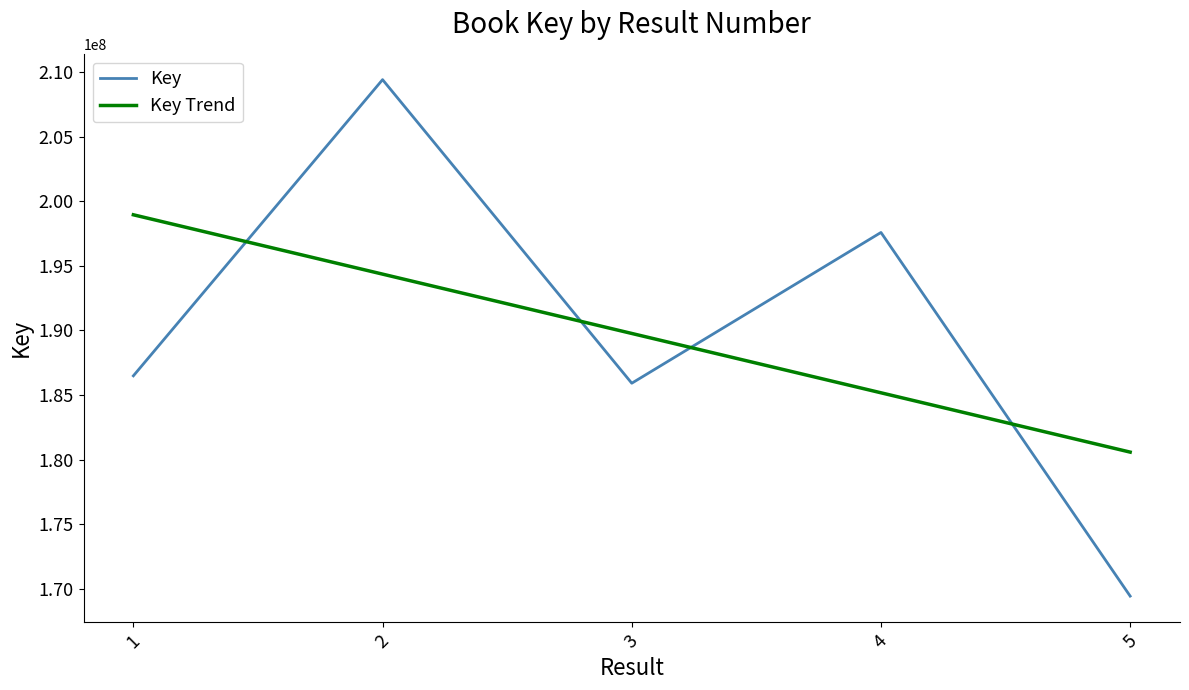

What is the spread (max minus min) of values at 2?

15049025.2